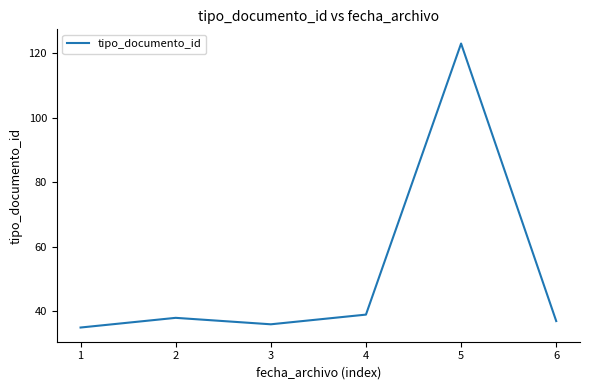

What is the difference between the maximum and second lowest values?

87